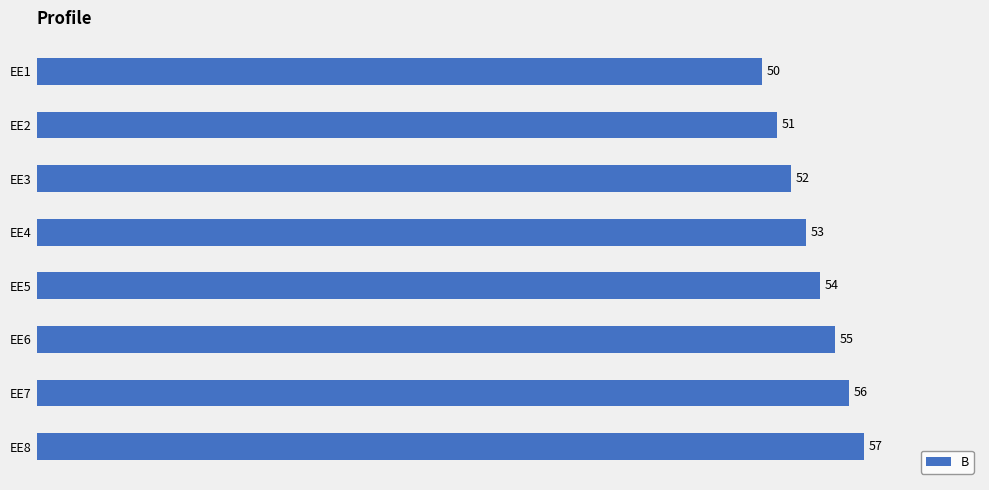

Rank the categories by value from lowest to highest.

EE1, EE2, EE3, EE4, EE5, EE6, EE7, EE8